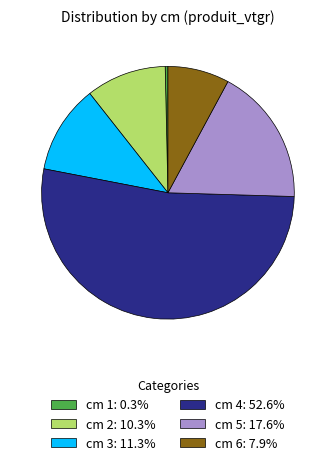

Approximately how many times larger is the value at cm 2: 10.3% compared to cm 6: 7.9%?

1.3